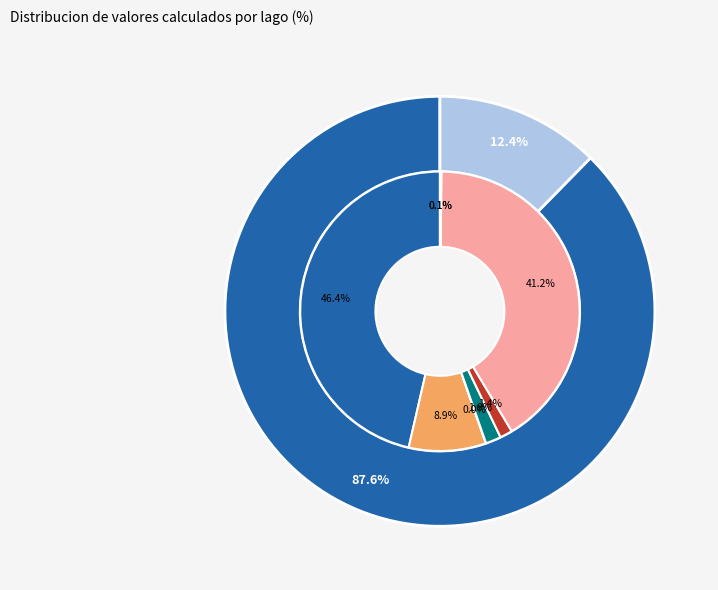

Count the number of slices in the pie.

8